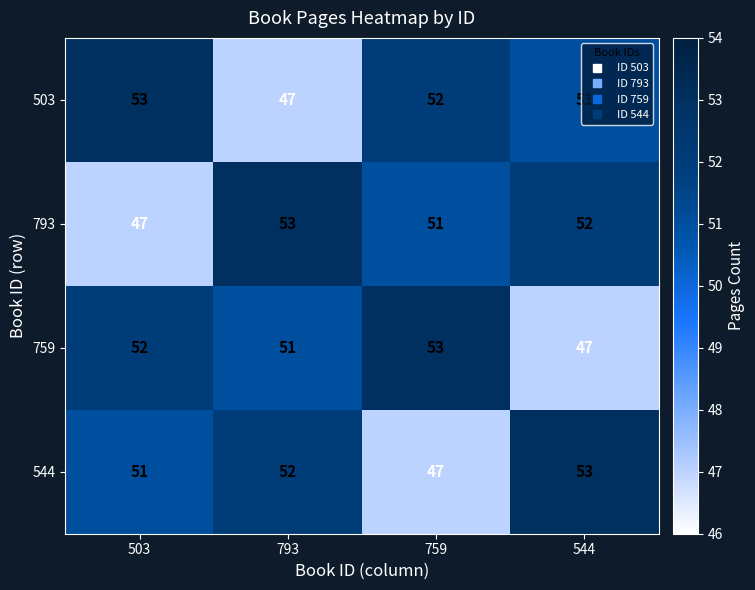

Rank the series at 759 from highest to lowest value.

759, 503, 793, 544